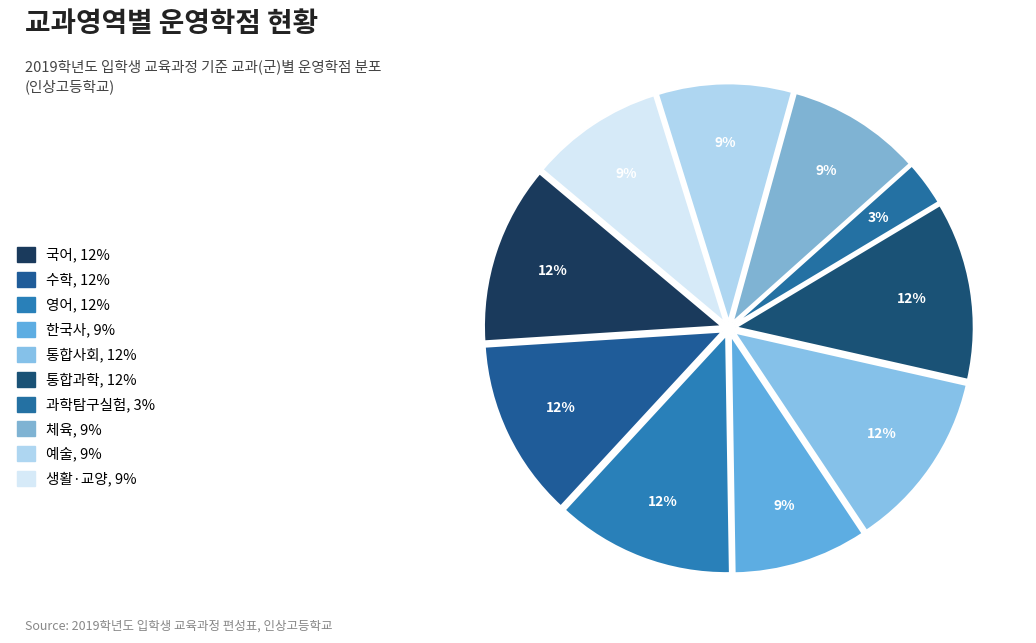

Count the number of slices in the pie.

10